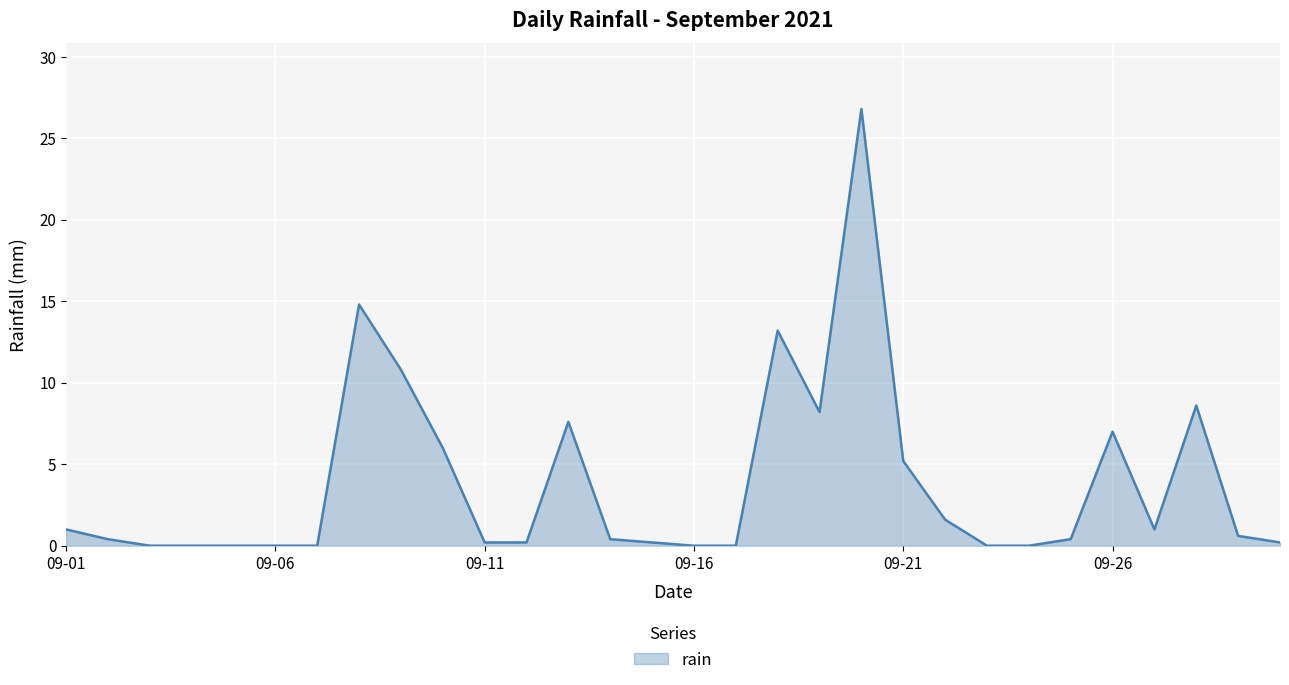

What is the difference between the maximum and minimum values?

26.8